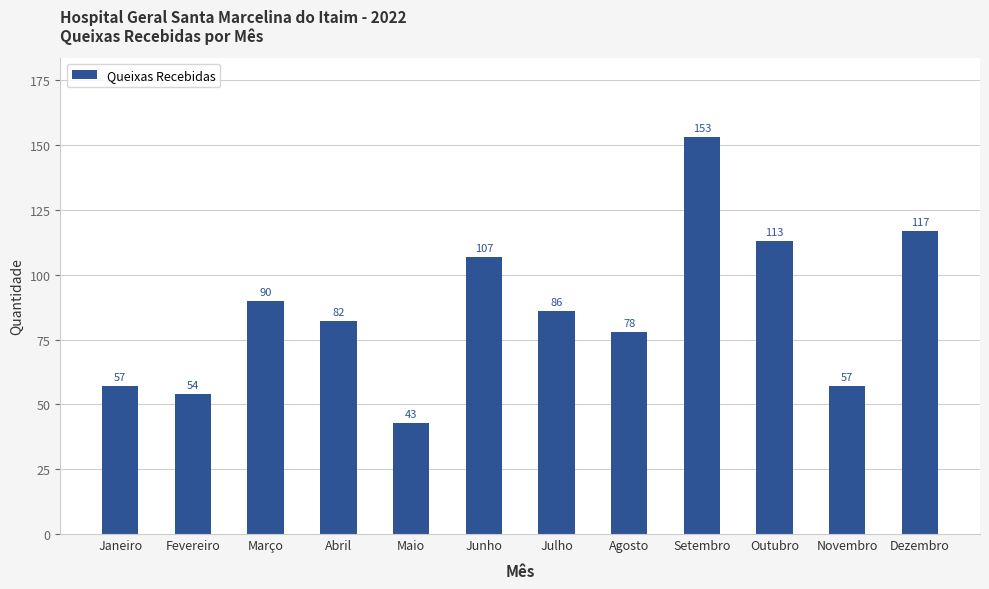

How many distinct data groups are displayed?

1